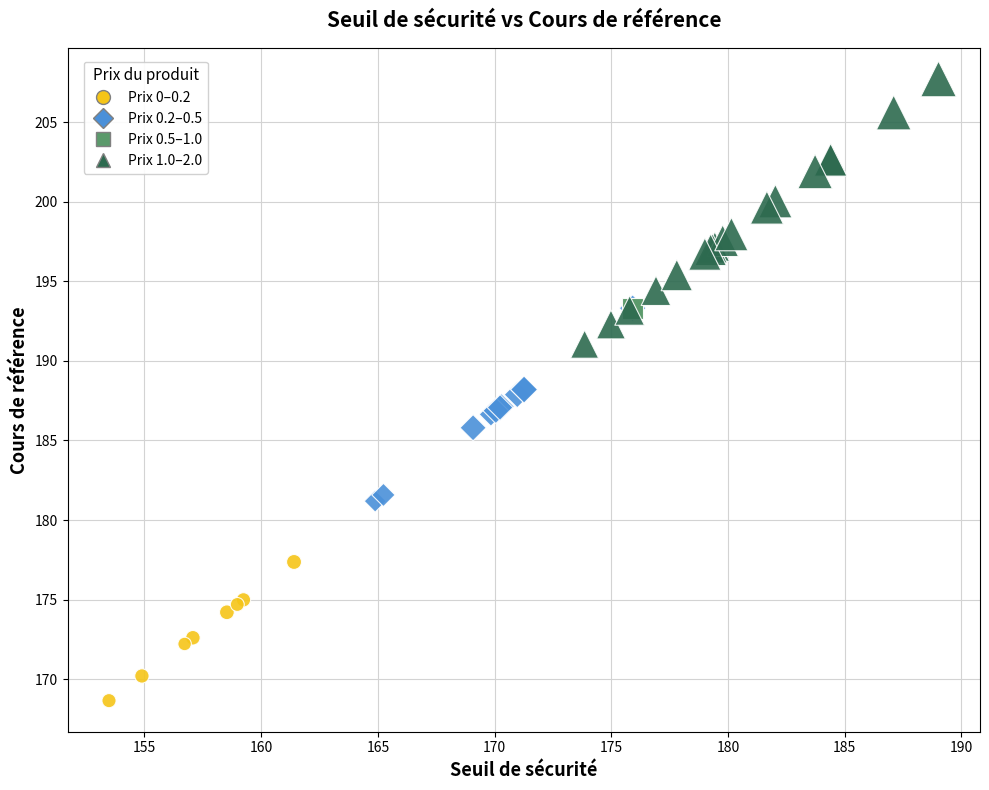

Which series contains the highest Y value?

Prix 1.0–2.0